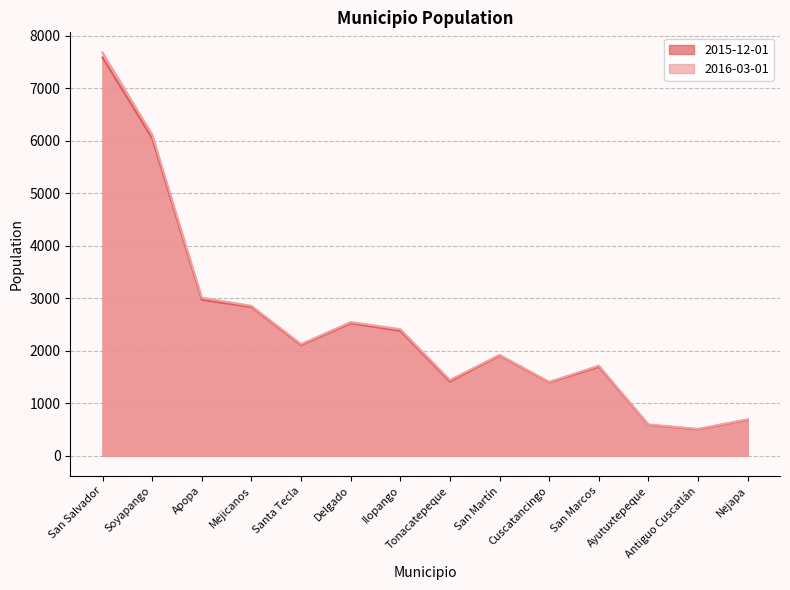

Reading left to right, list all the values displayed in this chart.

2015-12-01: 7582	6042	2968	2832	2106	2521	2377	1412	1909	1395	1692	587	502	685
2016-03-01: 7677	6115	3009	2854	2126	2544	2410	1442	1921	1407	1715	596	511	694